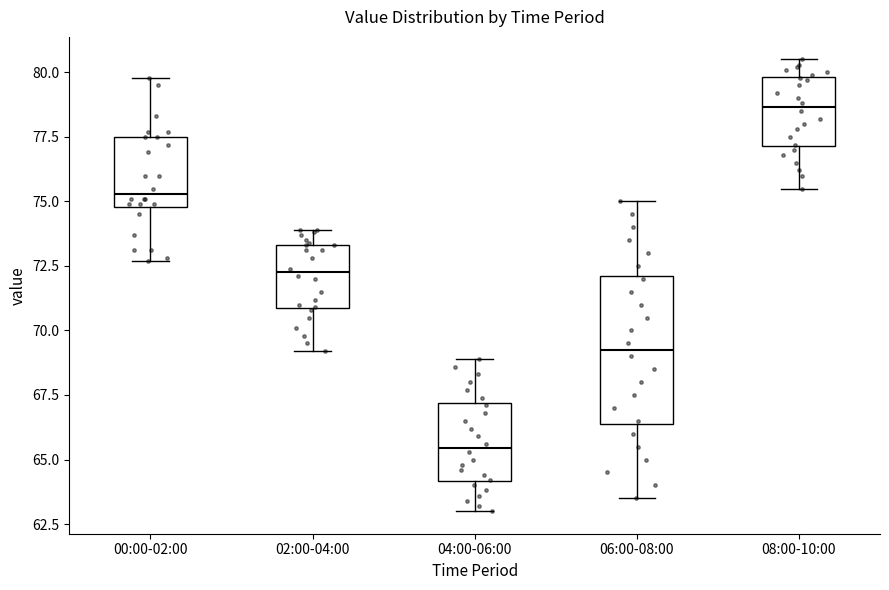

Where does the lower whisker of the box for 00:00-02:00 end on the y-axis? The values are not printed on the chart, so give them approximately, as read against the axis.

72.5